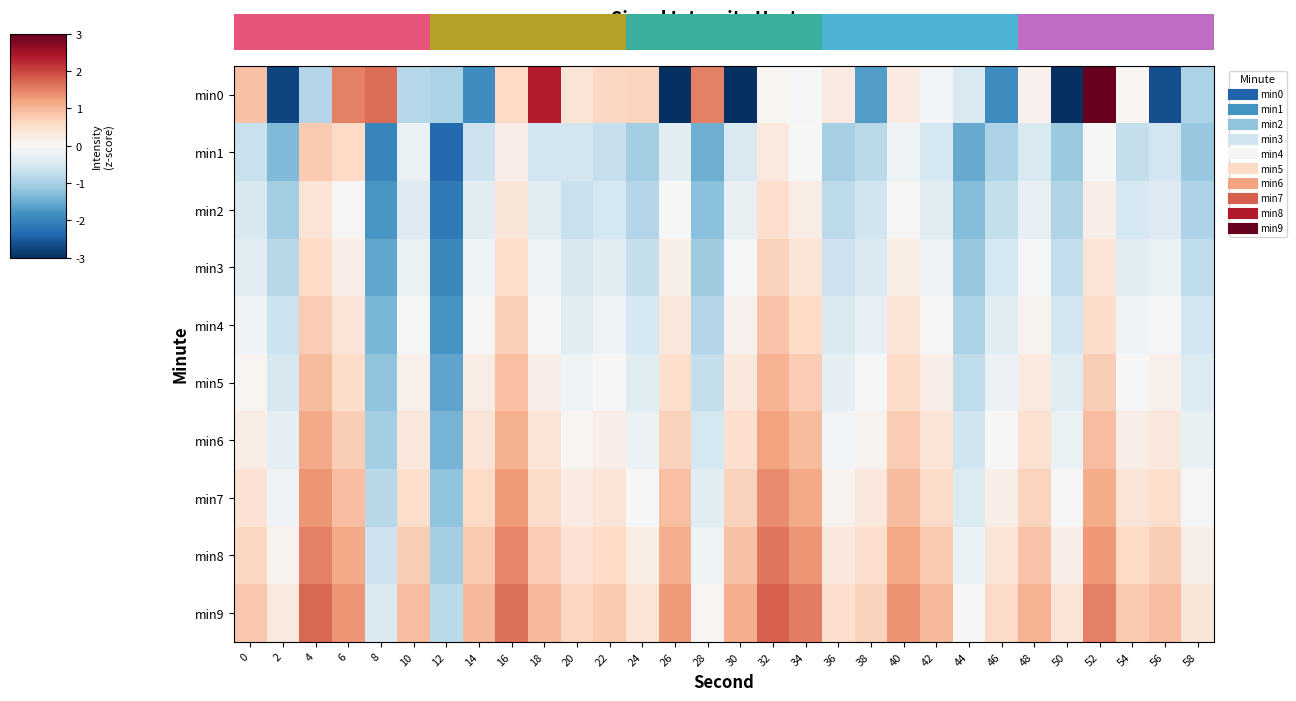

At which category is the sum across all series the highest?

52